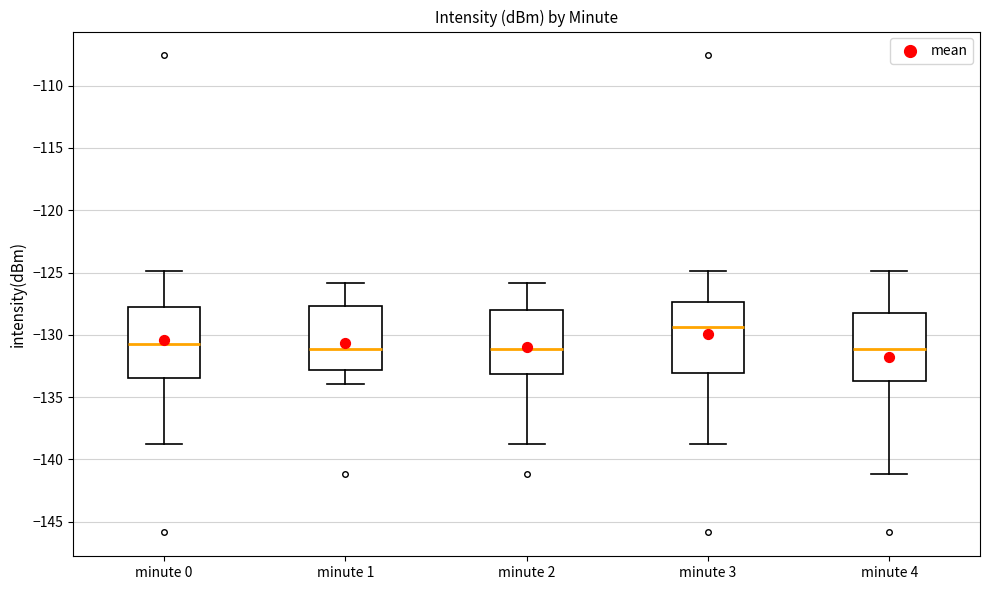

Reading left to right, transcribe this box plot: for each box, give where its median line is, the range the box spans, and where its two whiskers end, as read against the y-axis. The values are not printed on the chart, so give them approximately, as read against the axis.

minute 0: median -130.5, box -133.5 to -128.0, whiskers -138.5 to -125.0
minute 1: median -131.0, box -133.0 to -127.5, whiskers -134.0 to -126.0
minute 2: median -131.0, box -133.0 to -128.0, whiskers -138.5 to -126.0
minute 3: median -129.5, box -133.0 to -127.5, whiskers -138.5 to -125.0
minute 4: median -131.0, box -133.5 to -128.0, whiskers -141.0 to -125.0